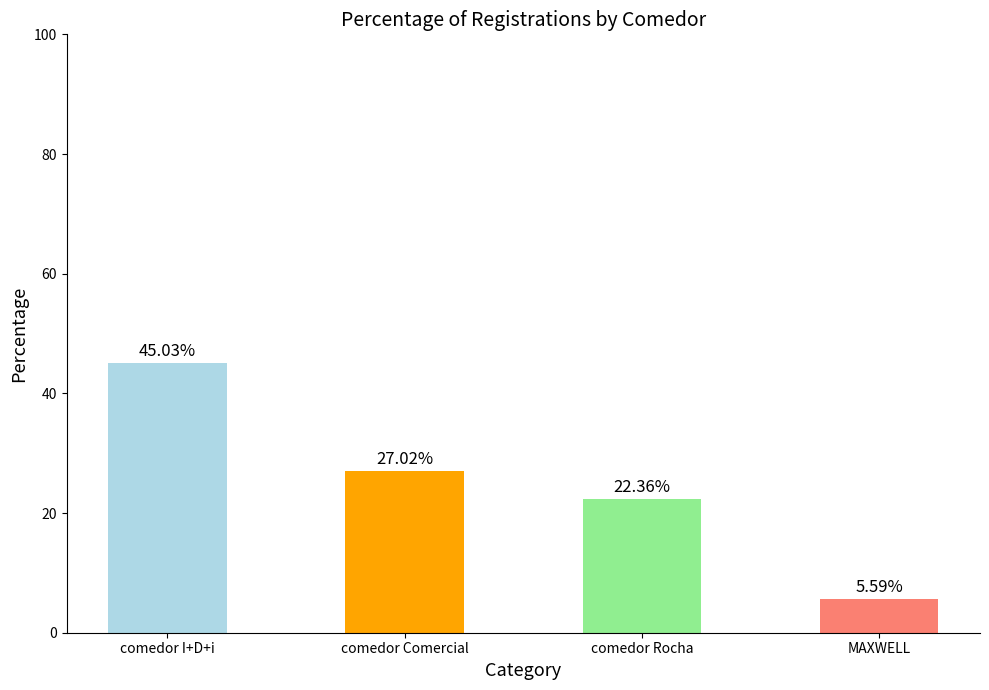

Reading right to left, list all the values displayed in this chart.

MAXWELL=5.6	comedor Rocha=22.4	comedor Comercial=27.0	comedor I+D+i=45.0